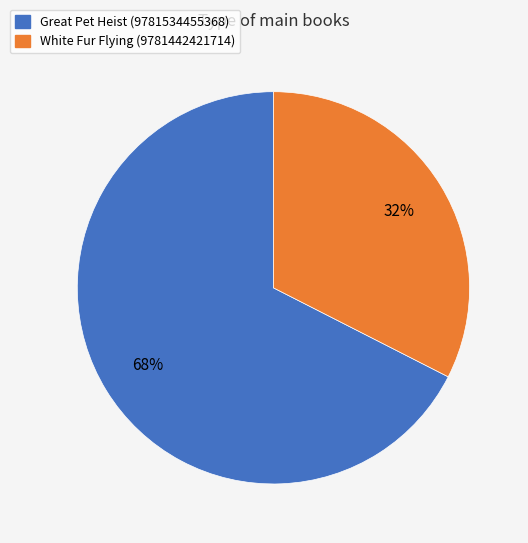

Do White Fur Flying (9781442421714) and Great Pet Heist (9781534455368) together represent more than half of the pie?

Yes